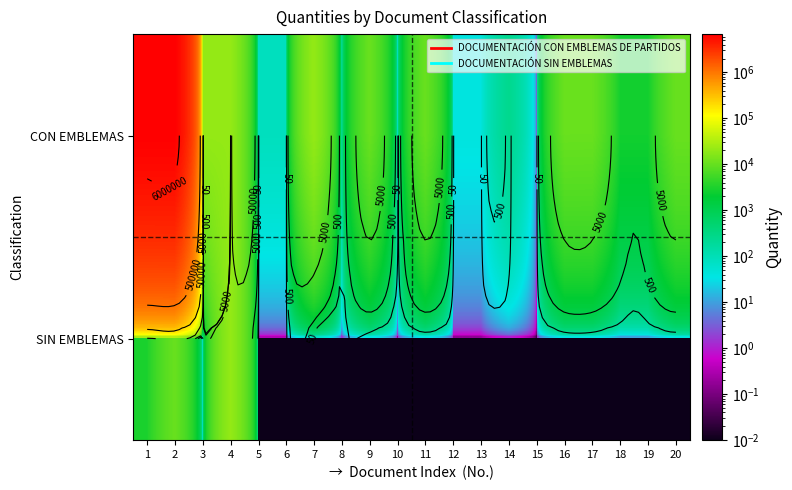

How many data points does each series have?

20